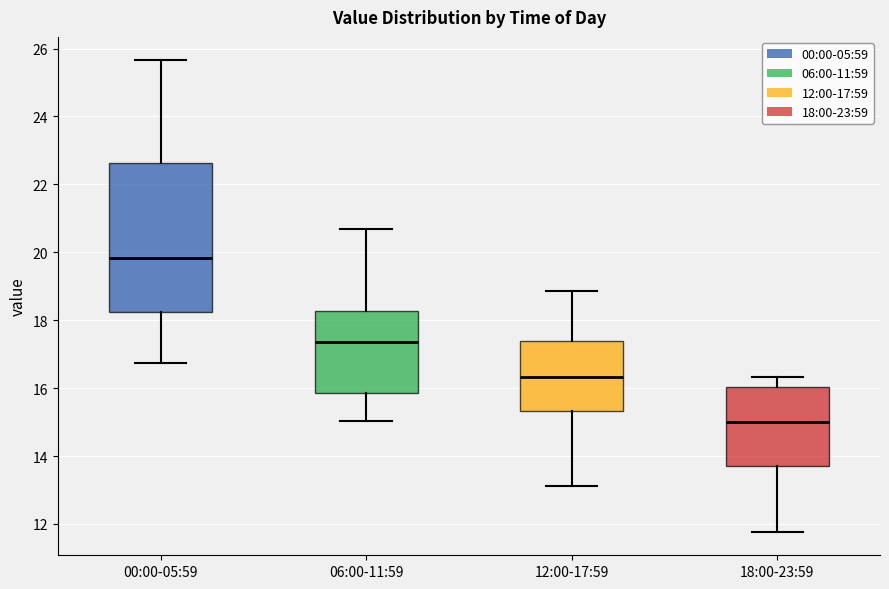

Where does the upper whisker of the box for 12:00-17:59 end on the y-axis? The values are not printed on the chart, so give them approximately, as read against the axis.

18.8